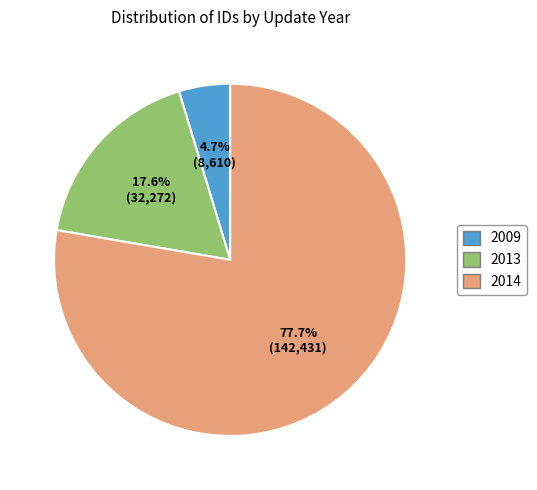

What portion of the pie excludes 2013?

82.4%